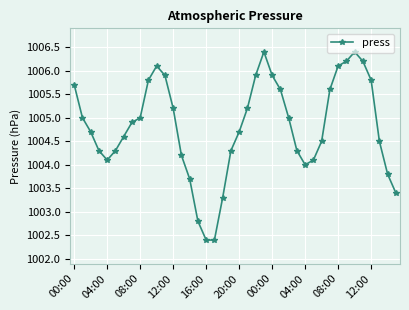

How many points are higher than both their immediate neighbors (excluding endpoints)?

3